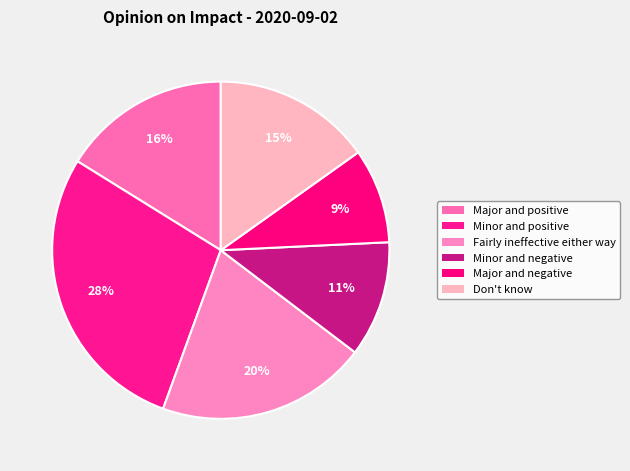

Between Minor and negative and Minor and positive, which is larger?

Minor and positive